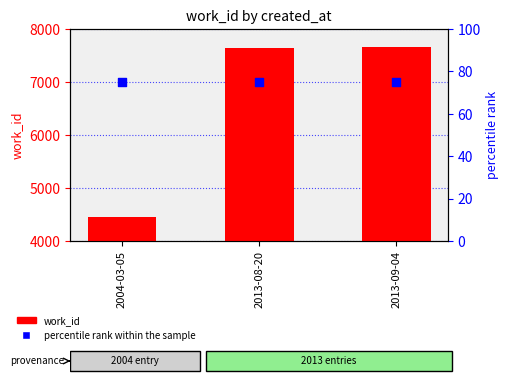

What is the total value across all series at 2013-09-04?

7744